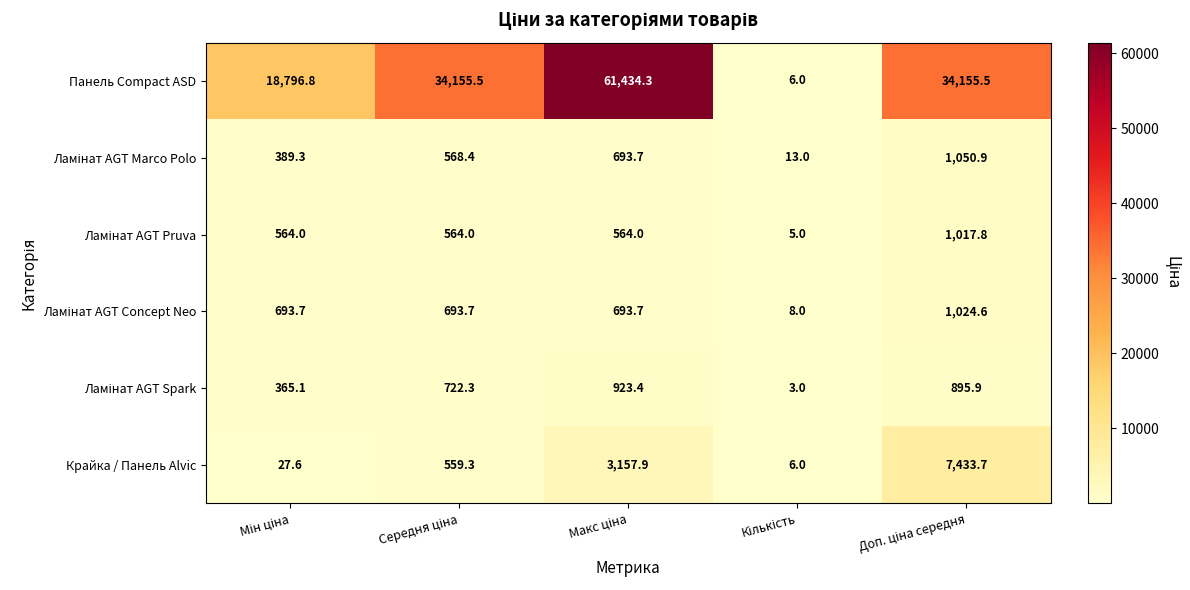

Which series has the largest total across all categories?

Панель Compact ASD